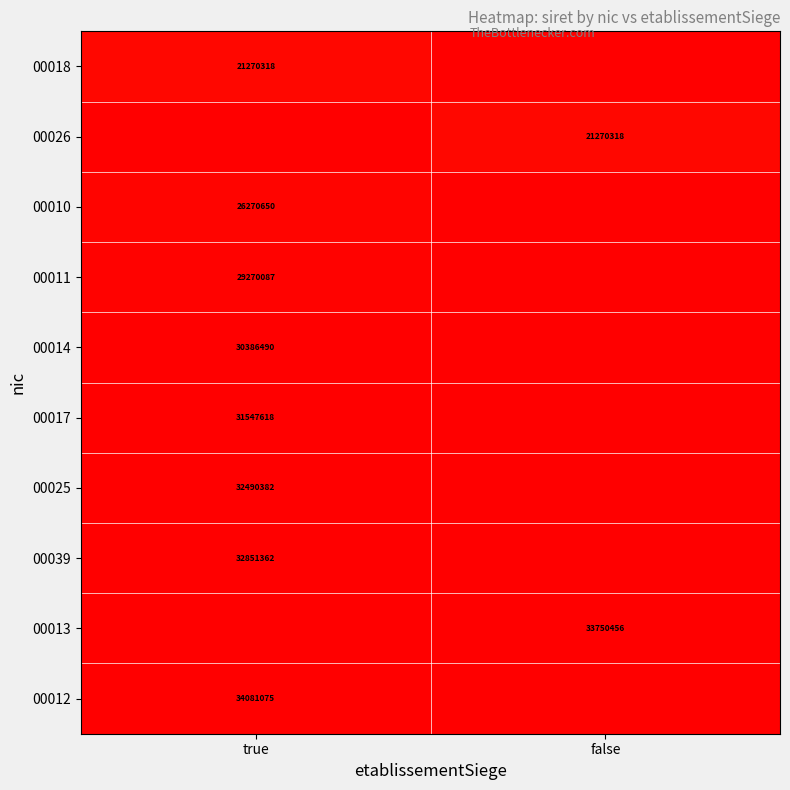

The 00018 series shows 21270318 at true. True or false?

True